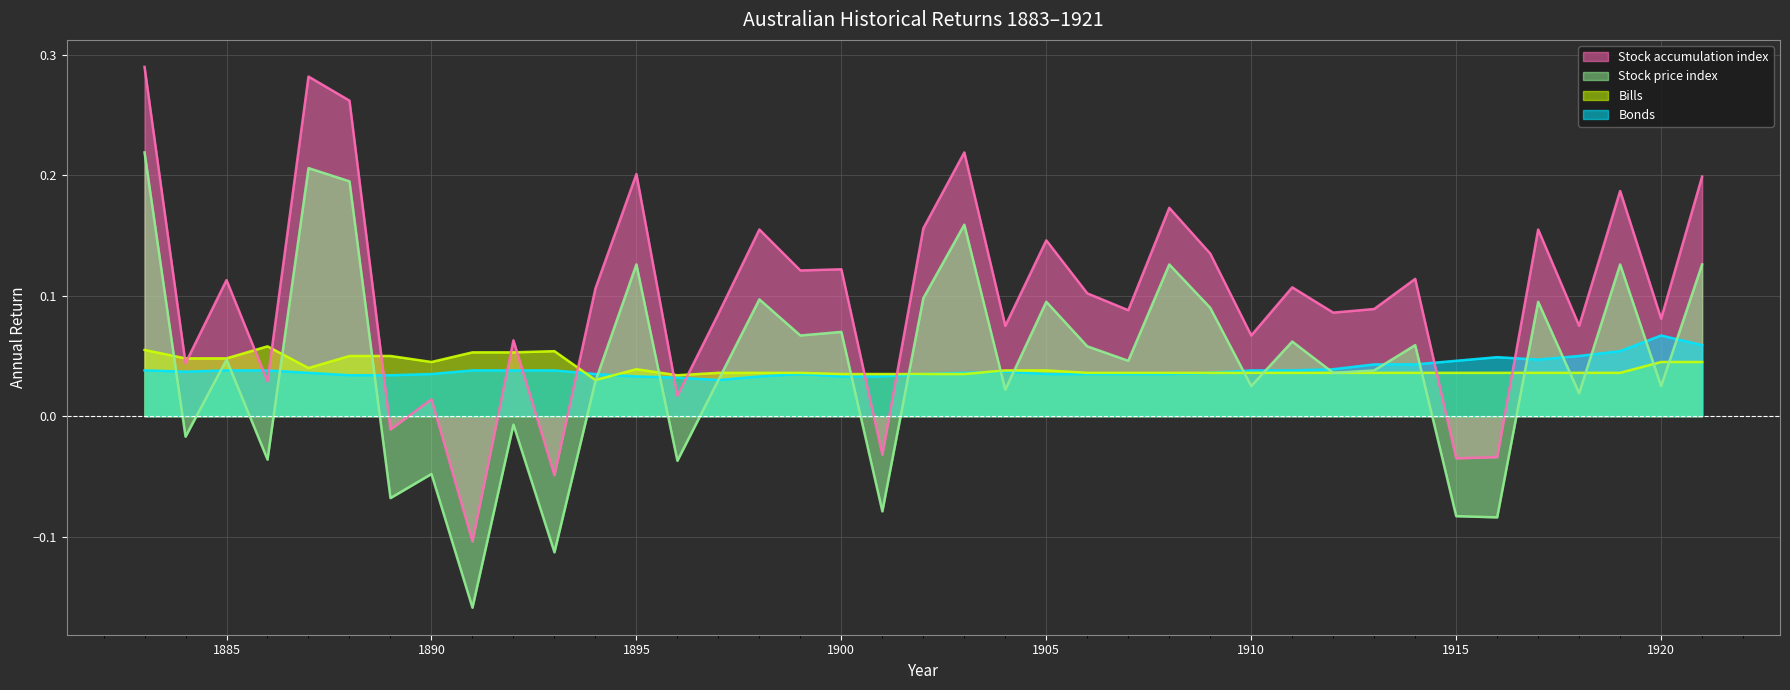

True or false: Bonds (line) and Stock accumulation index (line) intersect in this chart.

True